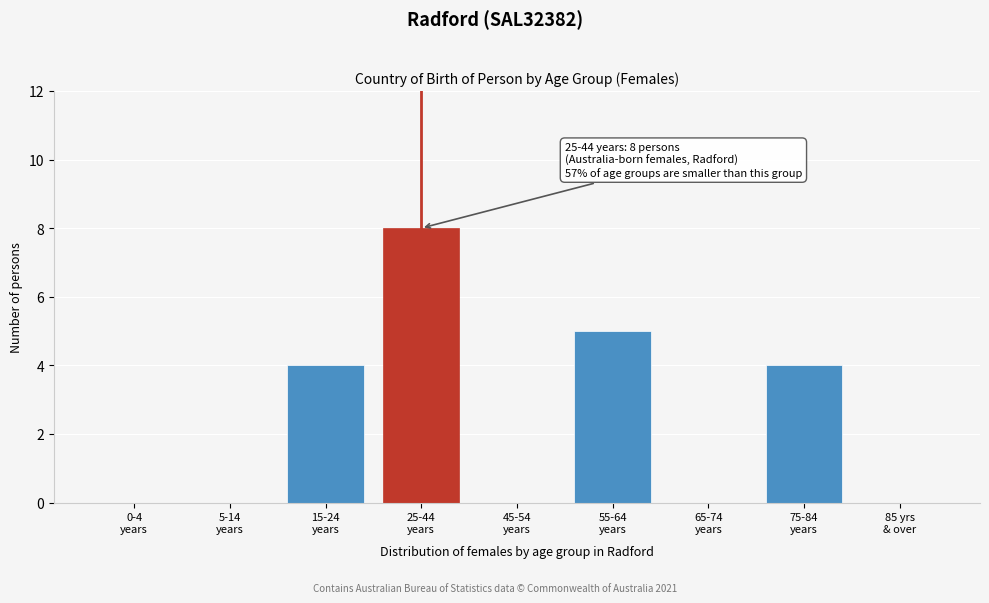

What is the sum of all values?

21